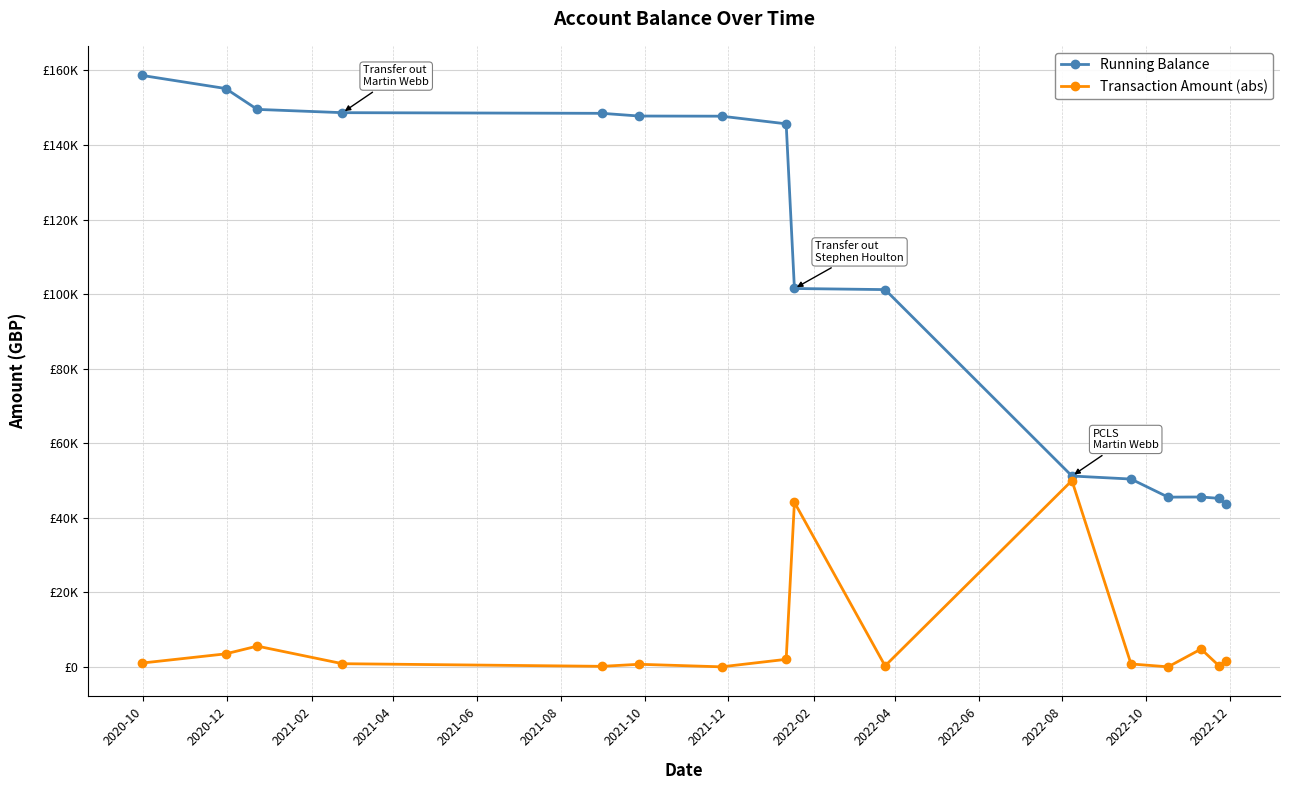

What is the minimum value for Transaction Amount (abs)?

40.0